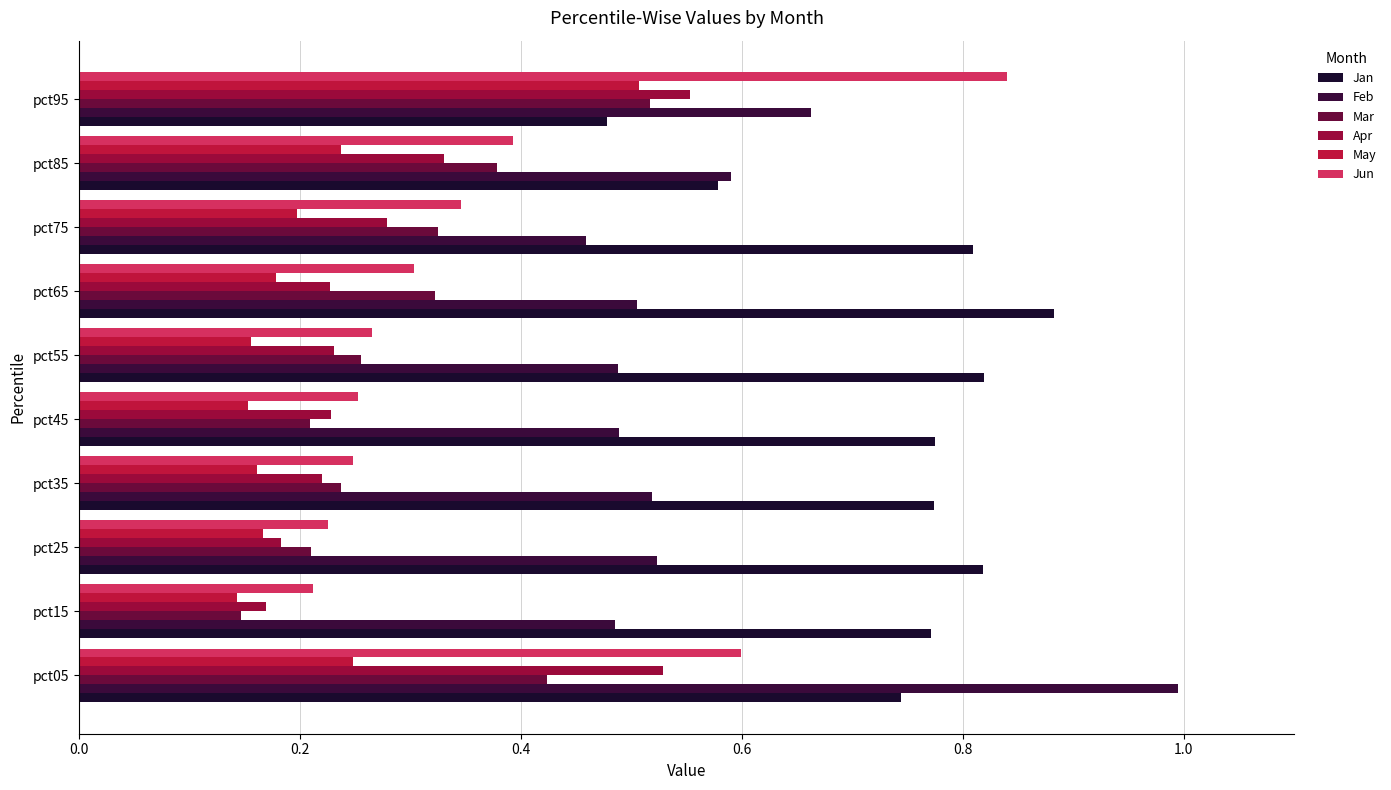

Which series has the largest total across all categories?

Jan